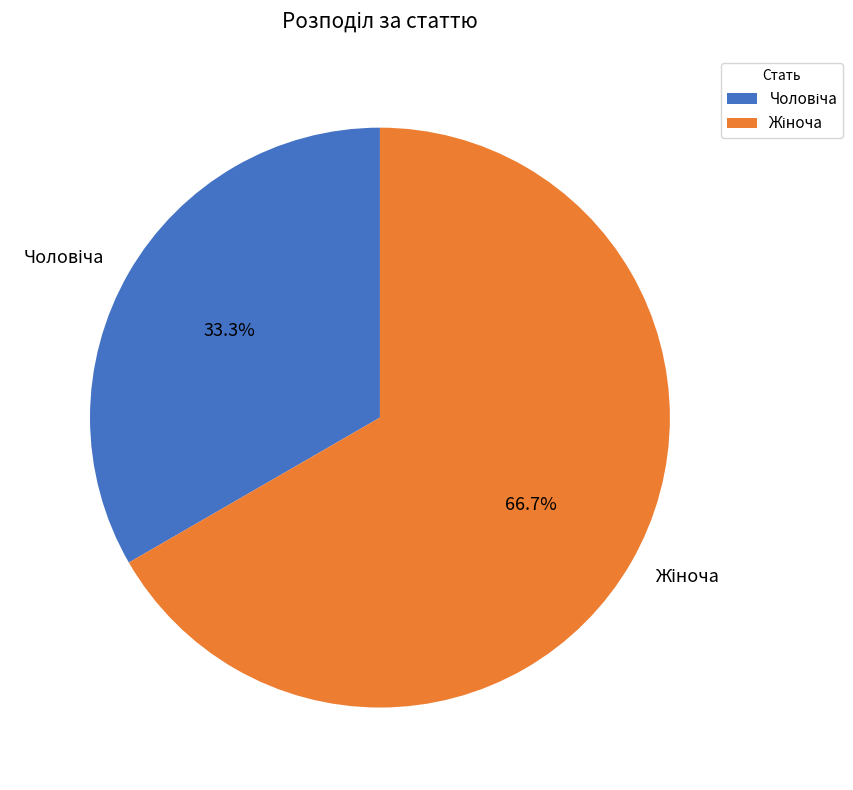

What percentage is the Чоловіча slice, to the nearest percent?

33%